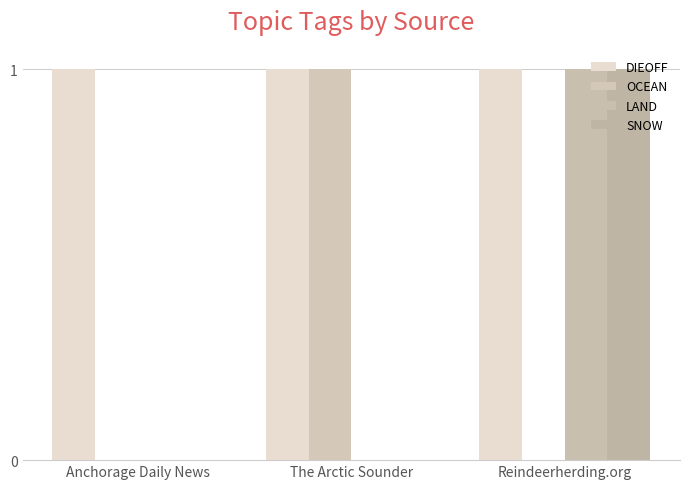

Where is LAND nearest to the value 0?

Anchorage Daily News